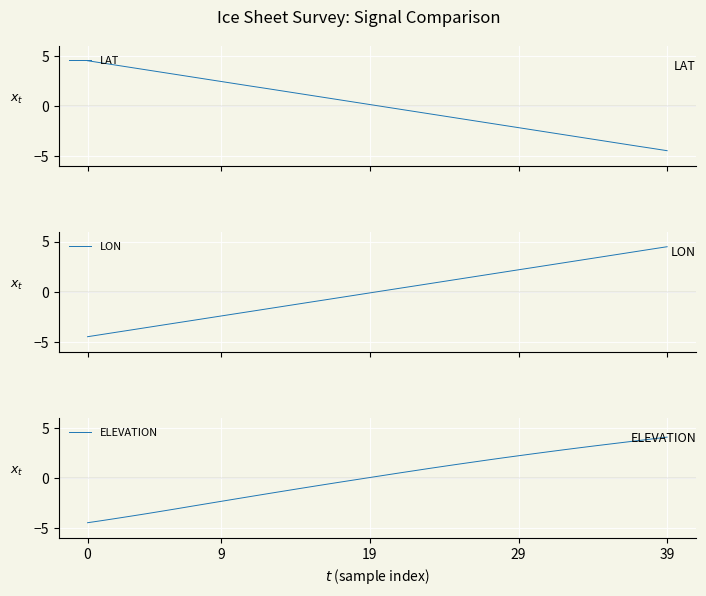

Reading right to left, list all the values displayed in this chart.

LAT: -4.5	-4.3	-4.0	-3.8	-3.6	-3.3	-3.1	-2.9	-2.7	-2.4	-2.2	-2.0	-1.7	-1.5	-1.3	-1.0	-0.8	-0.6	-0.3	-0.1	0.1	0.3	0.6	0.8	1.0	1.3	1.5	1.7	2.0	2.2	2.4	2.7	2.9	3.1	3.3	3.6	3.8	4.0	4.3	4.5
LON: 4.5	4.3	4.0	3.8	3.6	3.3	3.1	2.9	2.7	2.4	2.2	2.0	1.7	1.5	1.3	1.0	0.8	0.6	0.3	0.1	-0.1	-0.3	-0.6	-0.8	-1.0	-1.3	-1.5	-1.7	-2.0	-2.2	-2.4	-2.7	-2.9	-3.1	-3.3	-3.6	-3.8	-4.0	-4.3	-4.5
ELEVATION: 4.1	3.9	3.7	3.5	3.3	3.2	3.0	2.8	2.6	2.4	2.2	2.0	1.8	1.6	1.4	1.1	0.9	0.7	0.5	0.3	0.0	-0.2	-0.4	-0.7	-0.9	-1.1	-1.4	-1.6	-1.9	-2.1	-2.4	-2.6	-2.9	-3.1	-3.3	-3.6	-3.8	-4.1	-4.3	-4.5